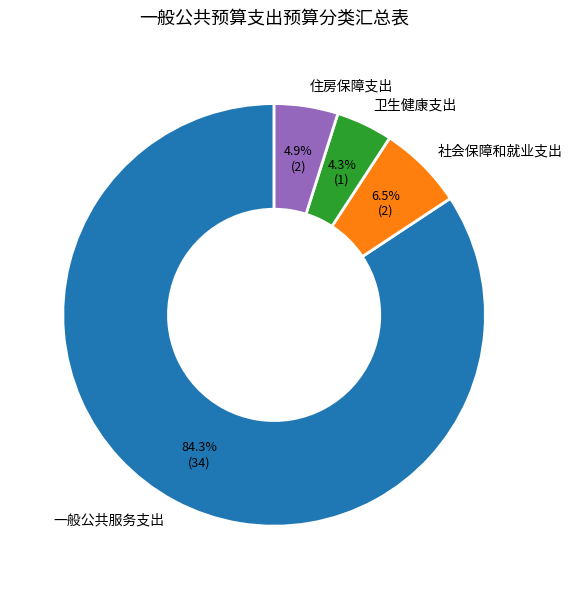

What is the total percentage of 住房保障支出 and 卫生健康支出?

9.2%